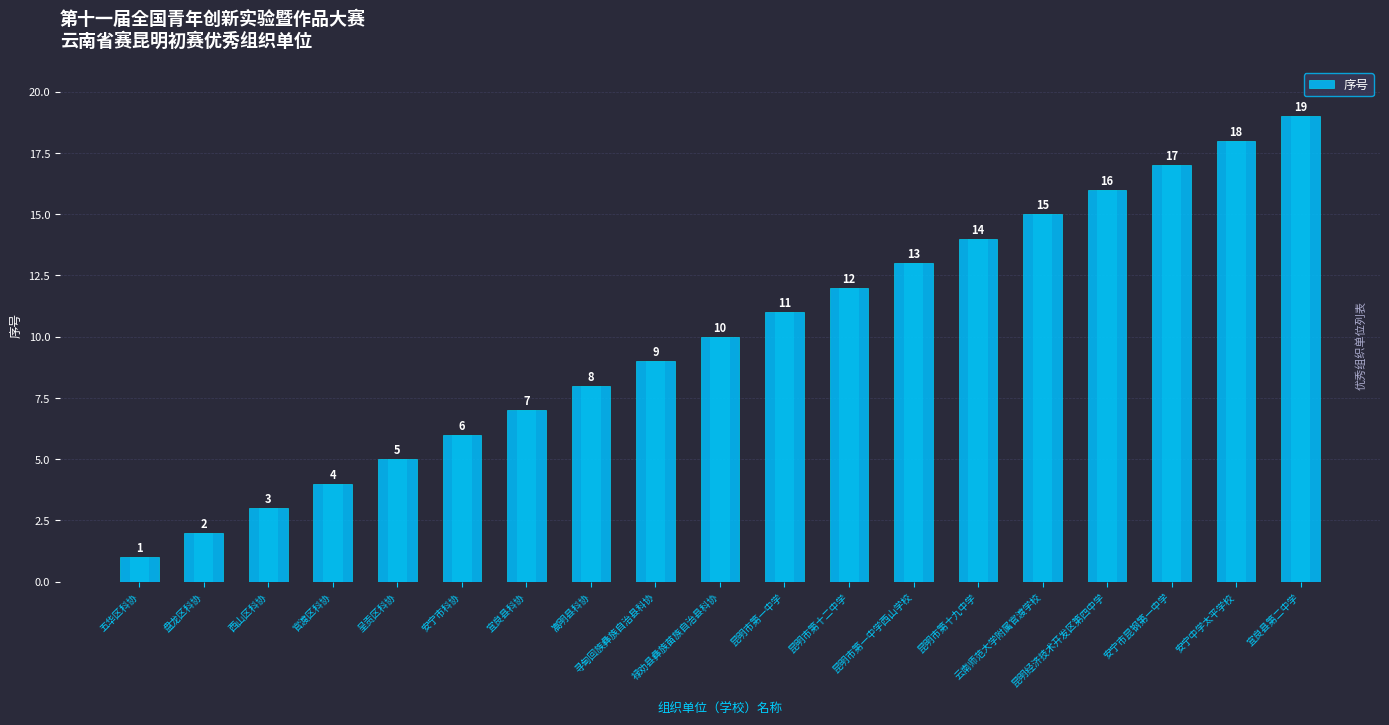

Does the chart contain any negative values?

No